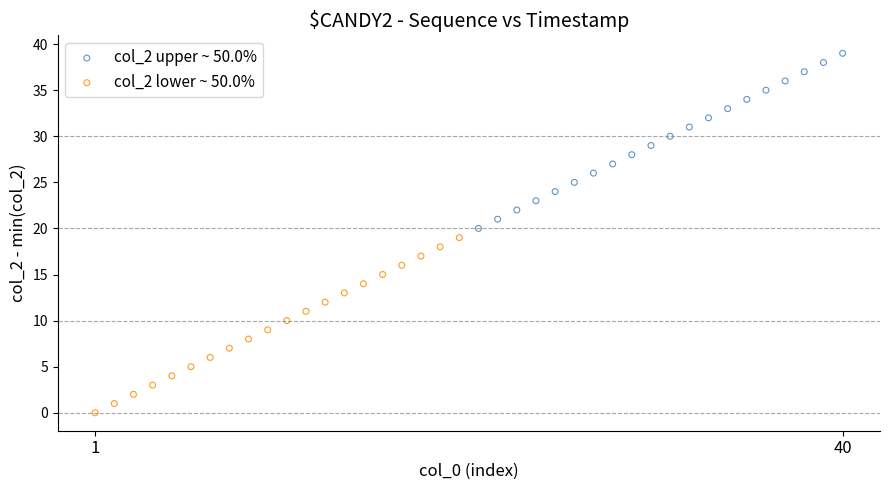

Which series reaches the minimum Y coordinate?

col_2 lower ~ 50.0%